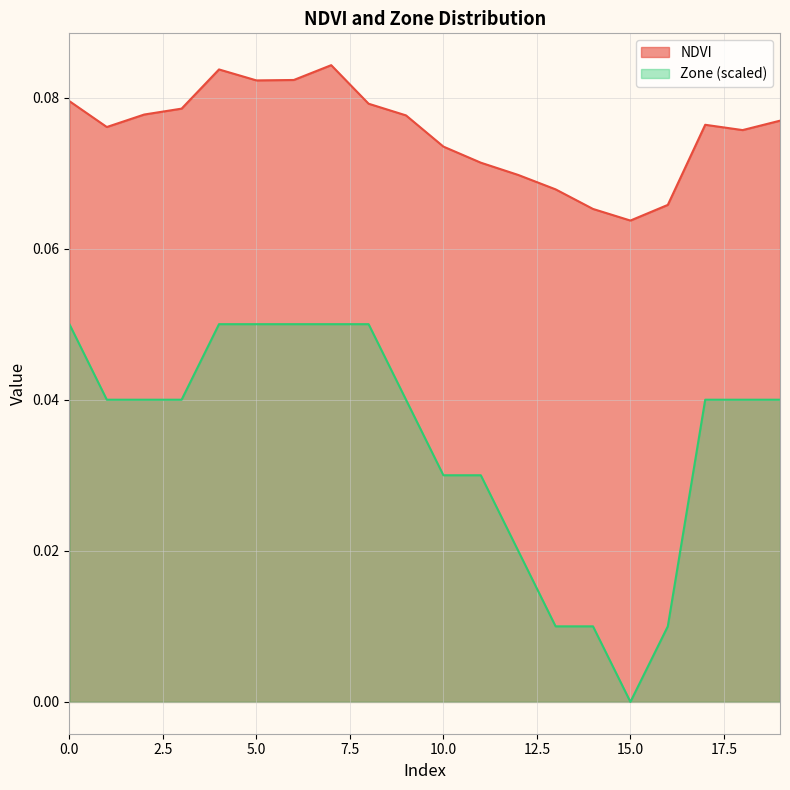

What are all the series names shown in the legend?

NDVI, Zone (scaled)